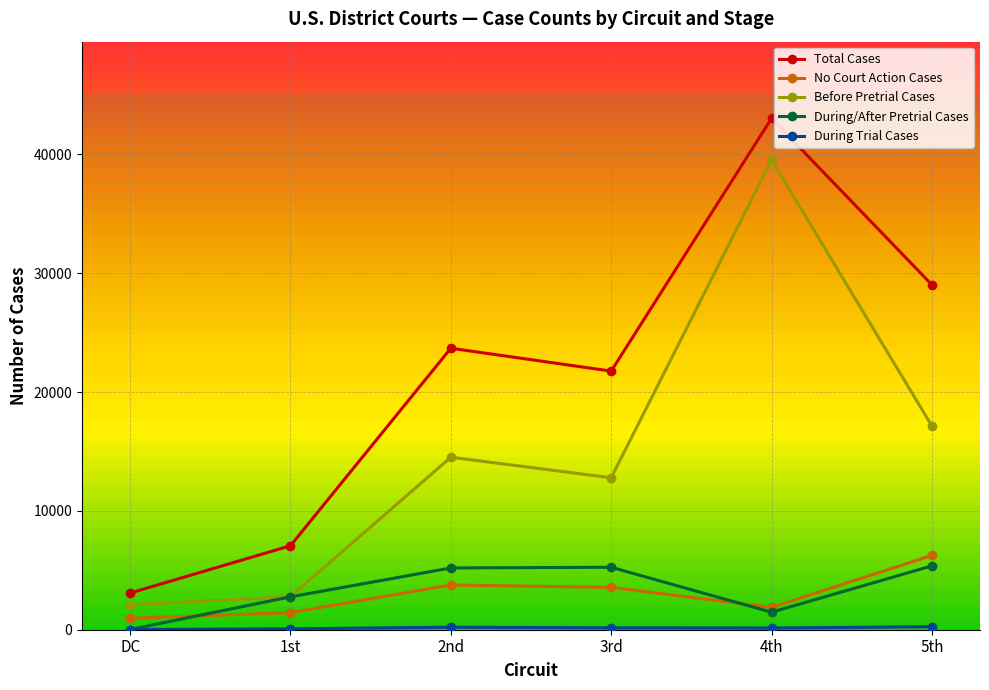

What value does the Total Cases series have at 4th, to the nearest 10?

43040